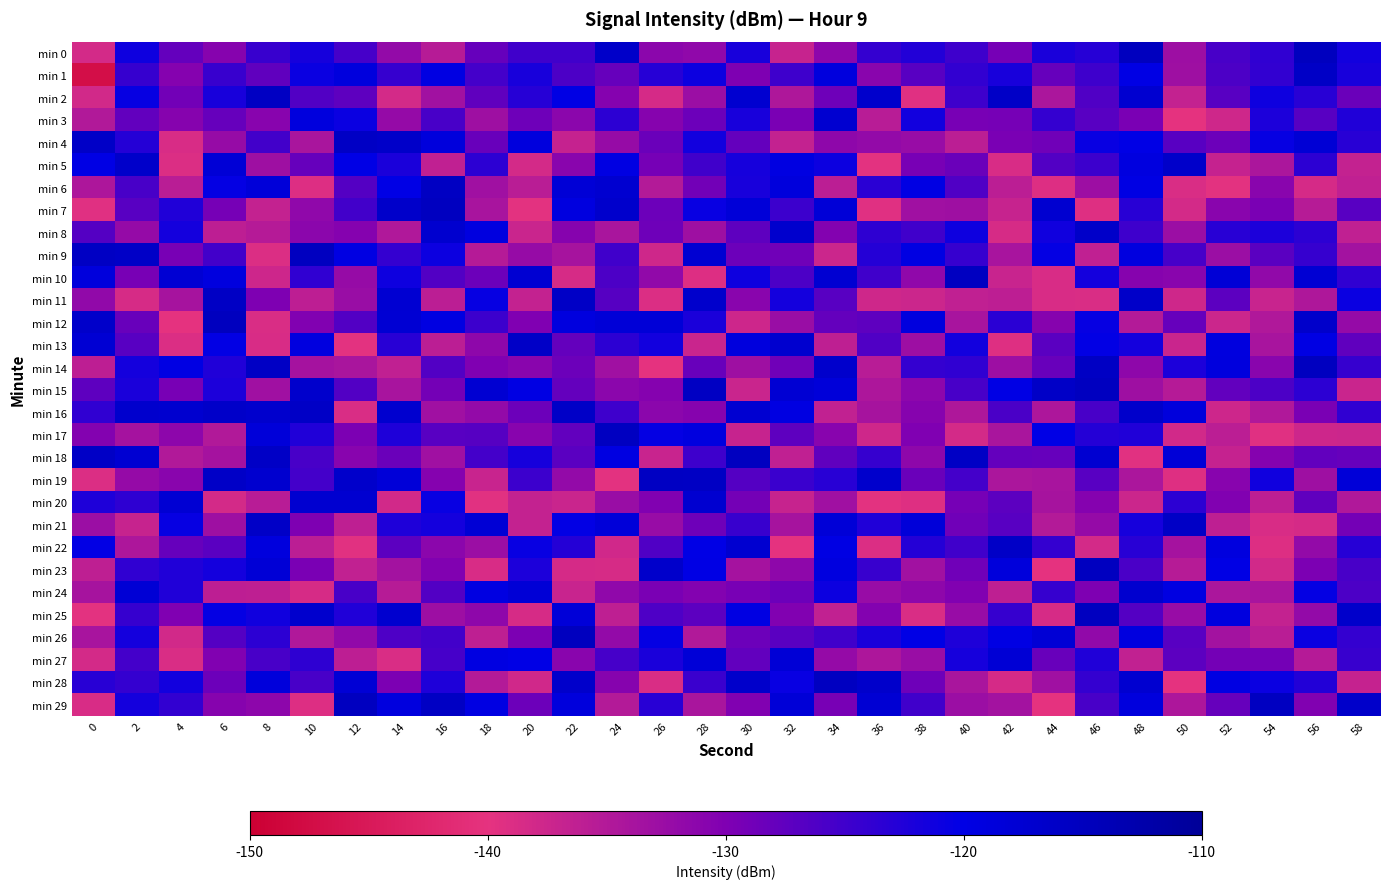

Which series changed the most between 18 and 28?

min 20